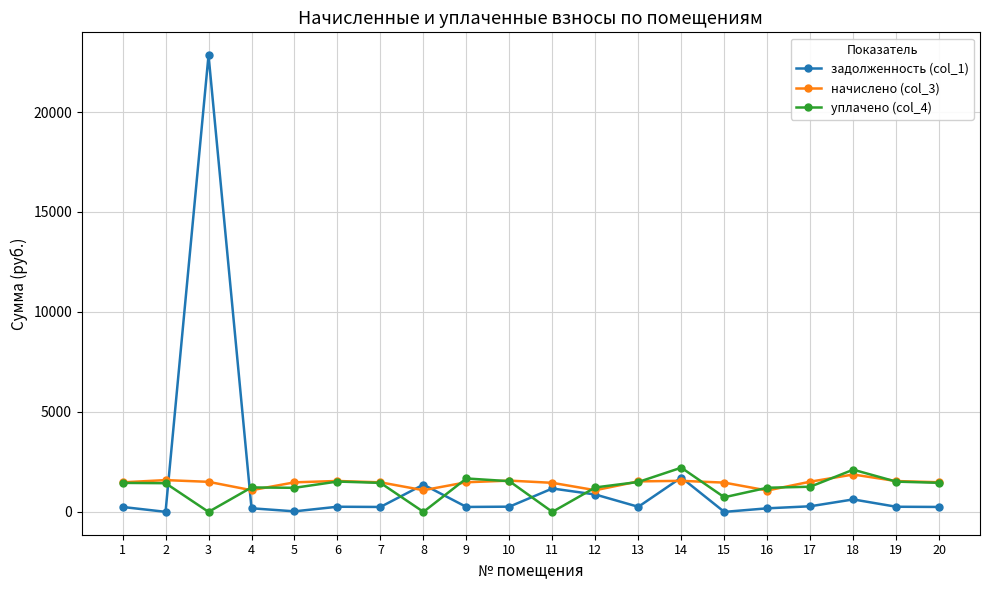

What is the value of the начислено (col_3) point at the 8th from the left?

1083.6